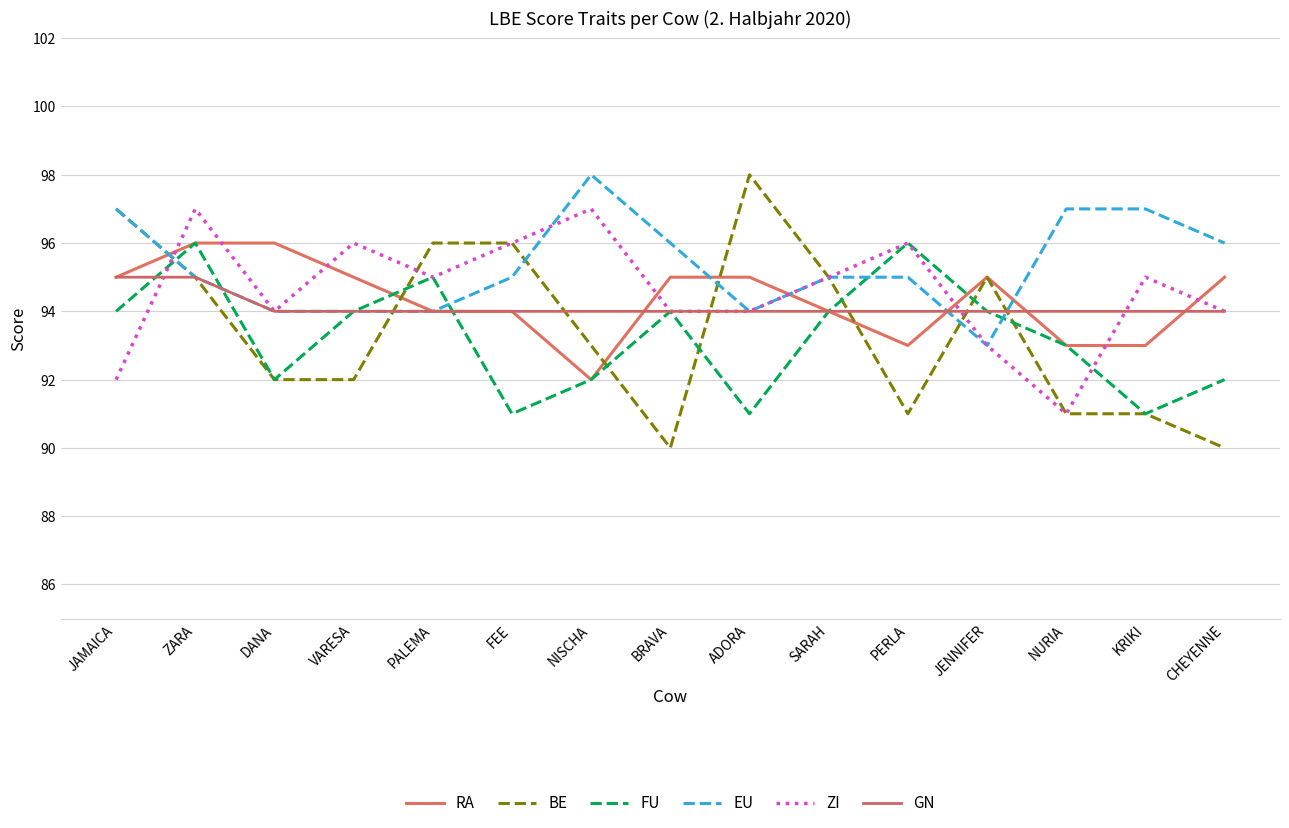

How many ZI values are between 94 and 96?

10